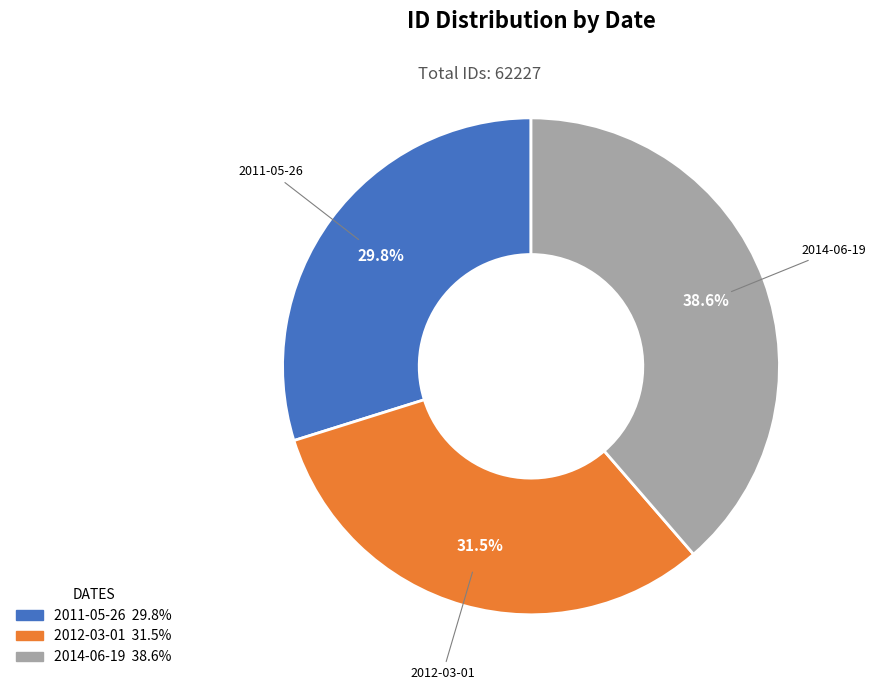

What is the total percentage of 2014-06-19 and 2011-05-26?

68.5%